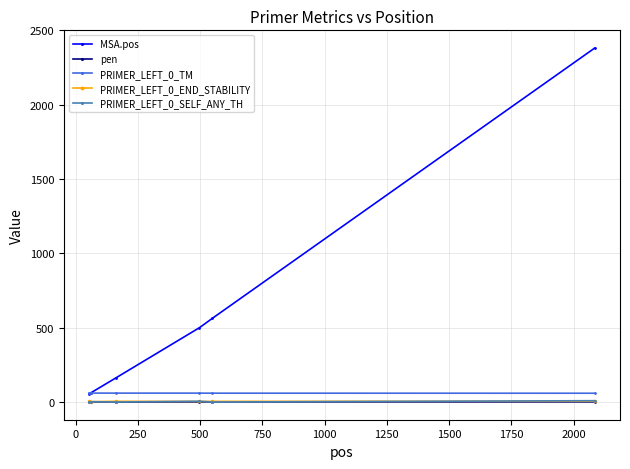

Is this an area chart (filled region under the line)?

No